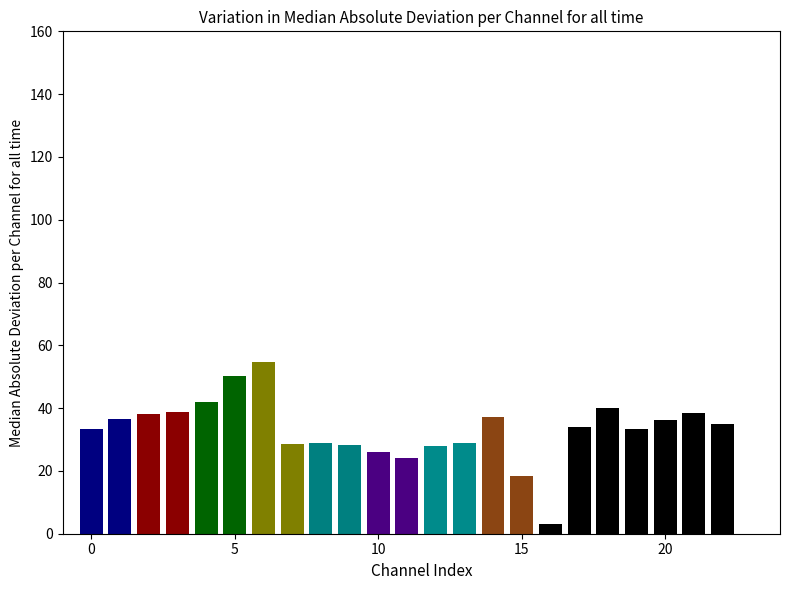

What is the value of the 2nd bar from the left?

36.5